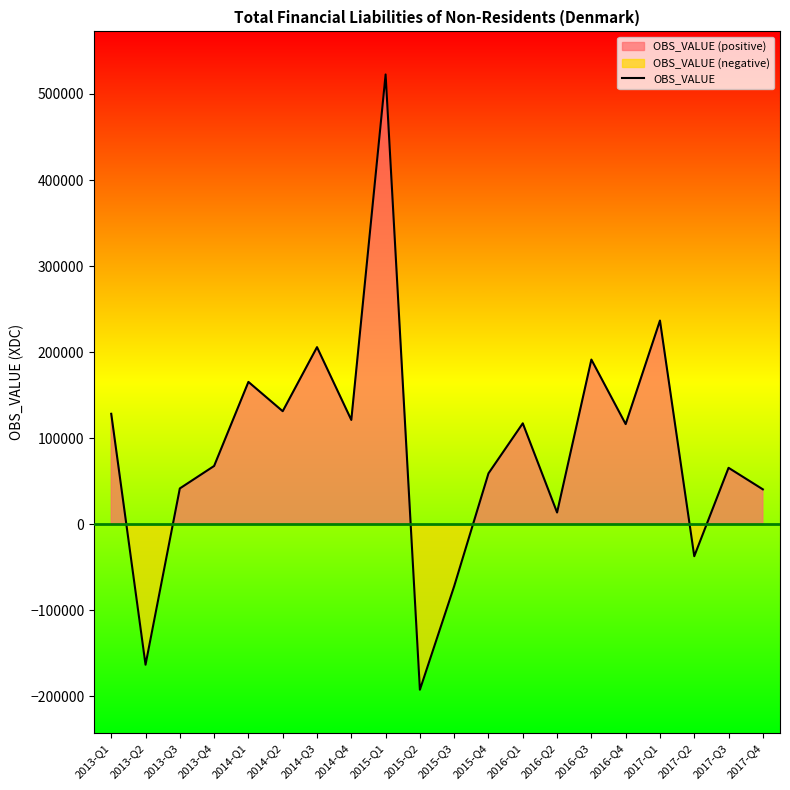

Reading left to right, extract all data points from this chart.

128440	-163072	41714	67830	165480	131427	205854	121293	522682	-192174	-71814	59252	117355	13760	191421	116456	236746	-37020	65681	40663